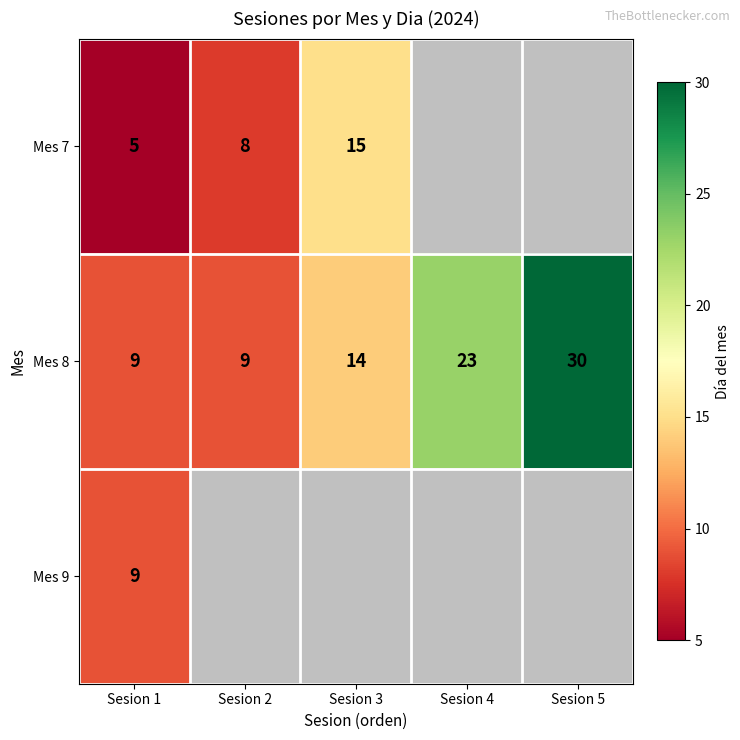

The Mes 7 series shows 4 at Sesion 3. True or false?

False